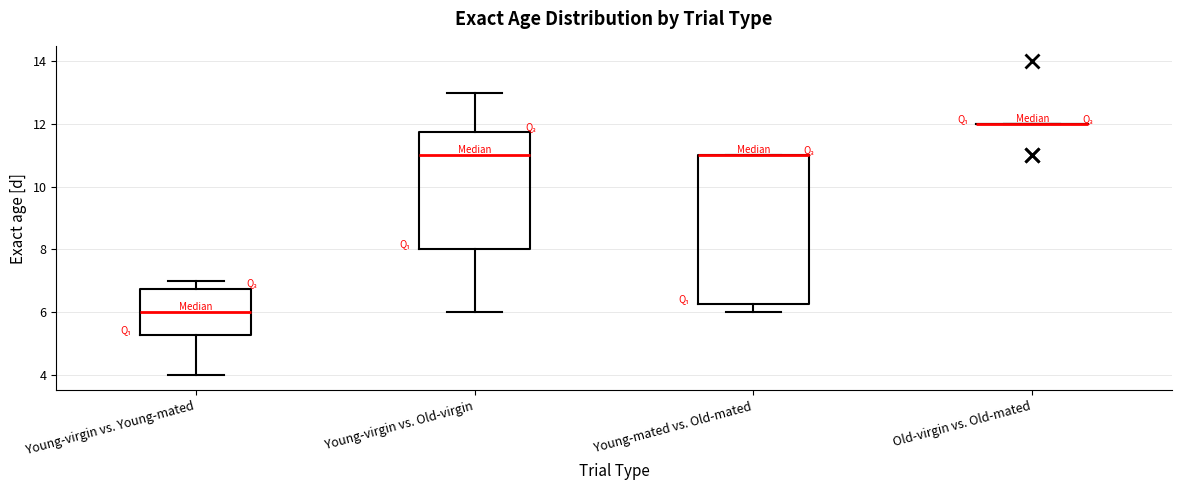

Comparing the boxes themselves (not the whiskers), which one is the tallest?

Young-mated vs. Old-mated